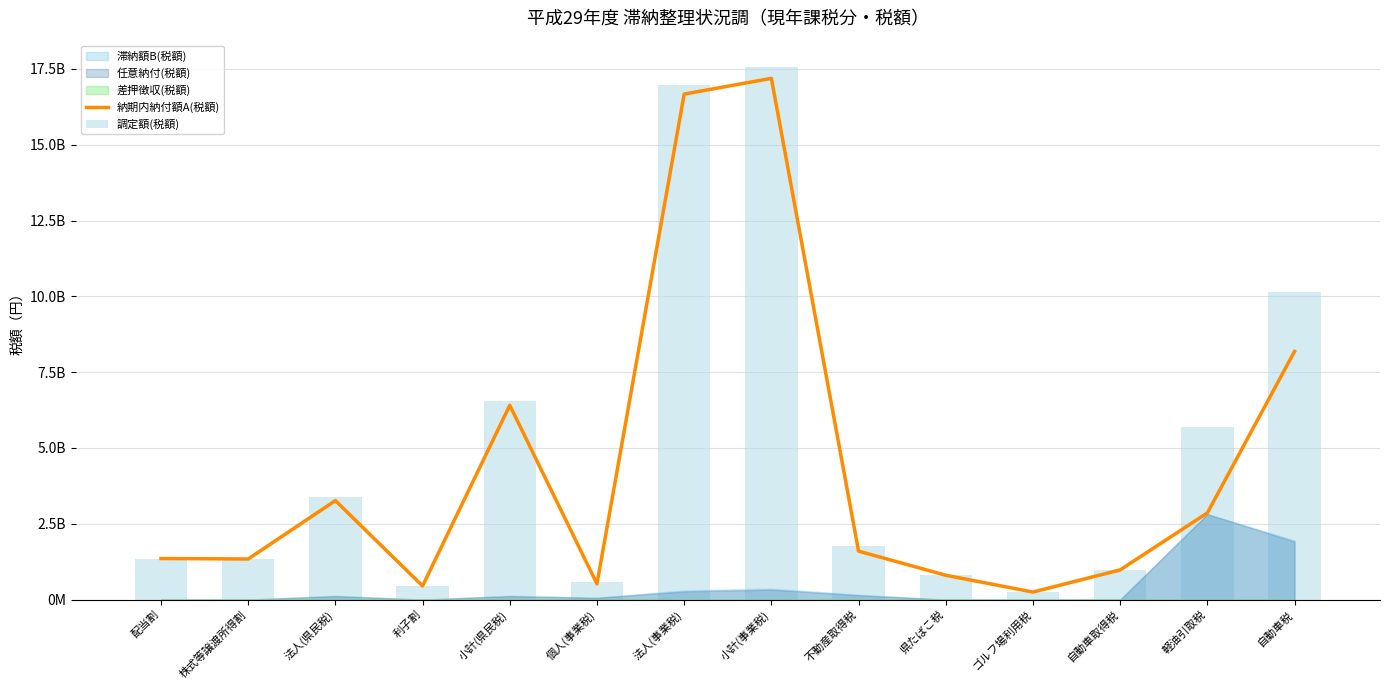

The value of 納期内納付額A(税額) at 小計(事業税) is 17187883130. True or false?

True